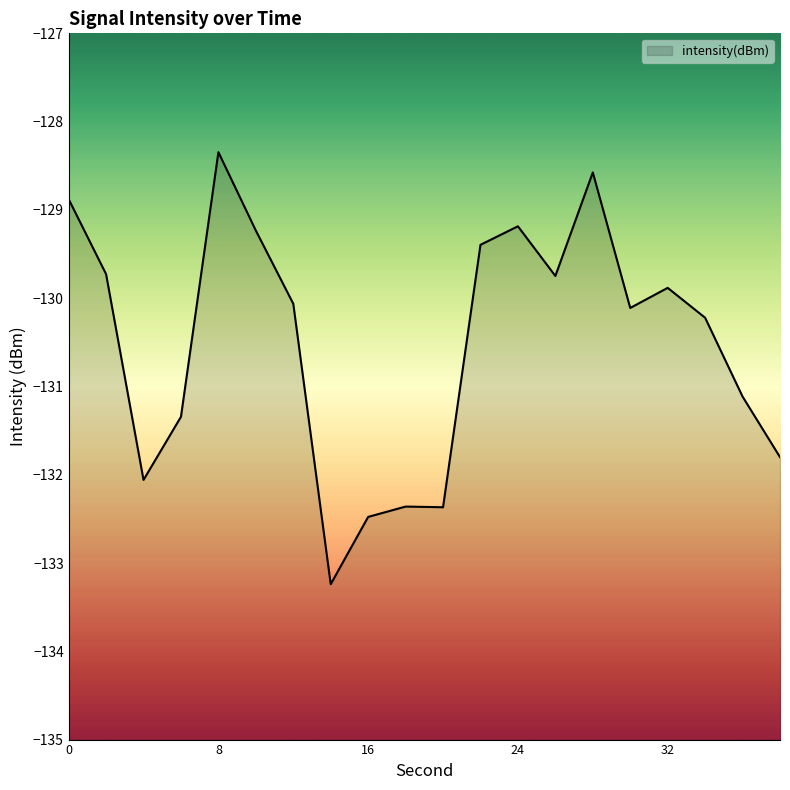

Reading left to right, transcribe all the data shown in this chart.

0=-128.9	2=-129.7	4=-132.1	6=-131.3	8=-128.3	10=-129.2	12=-130.1	14=-133.2	16=-132.5	18=-132.4	20=-132.4	22=-129.4	24=-129.2	26=-129.7	28=-128.6	30=-130.1	32=-129.9	34=-130.2	36=-131.1	38=-131.8